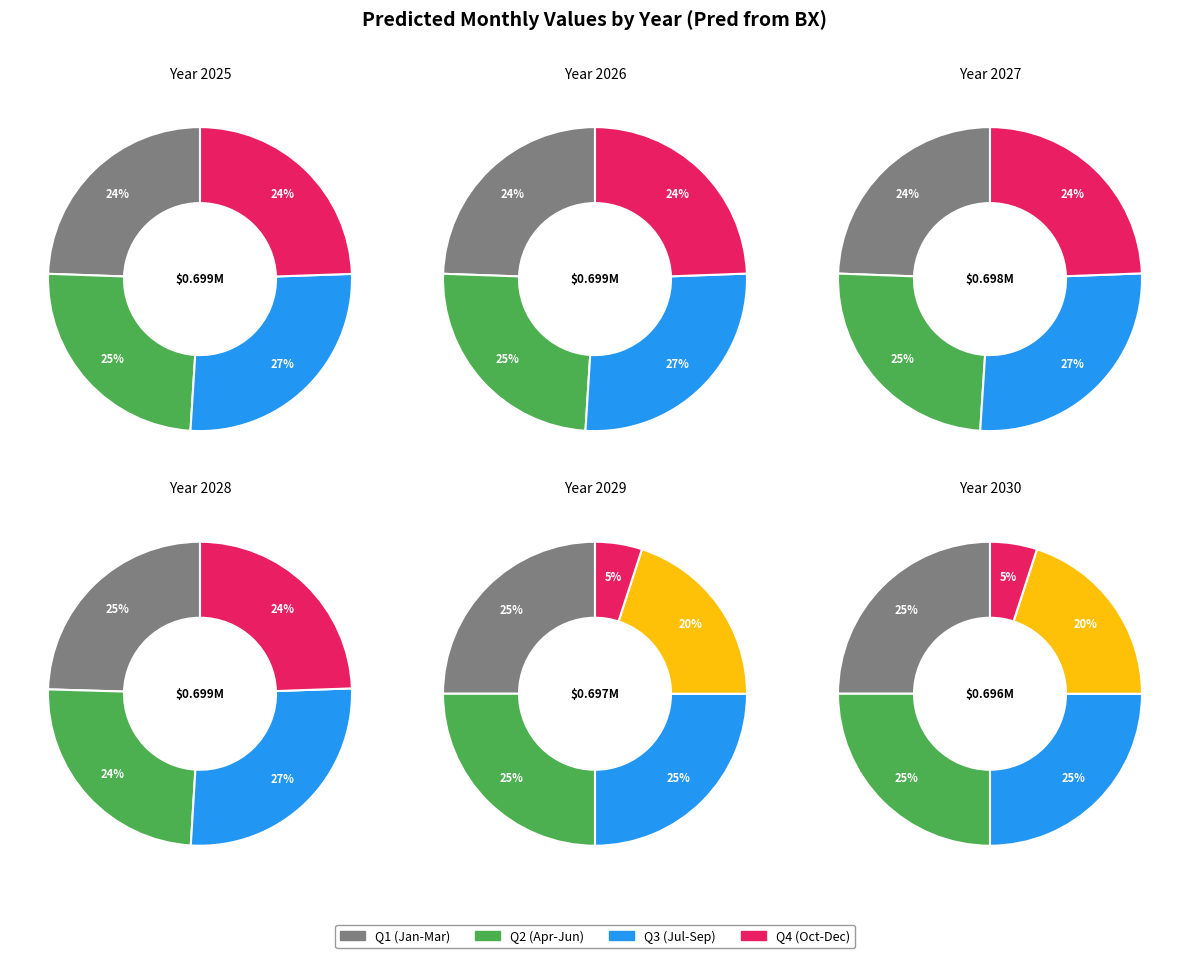

Is it true that 2025 is 26% of the pie?

False